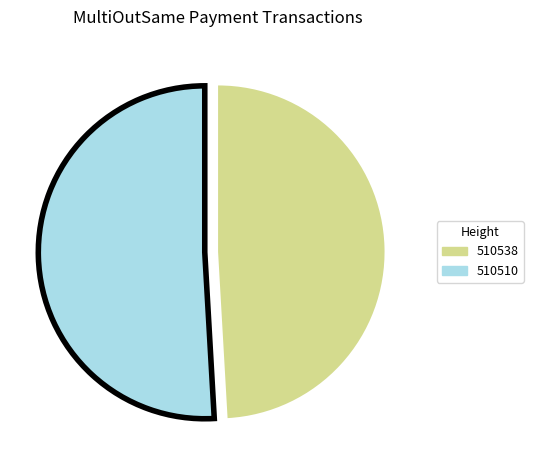

Do 510510 and 510538 together represent more than half of the pie?

Yes